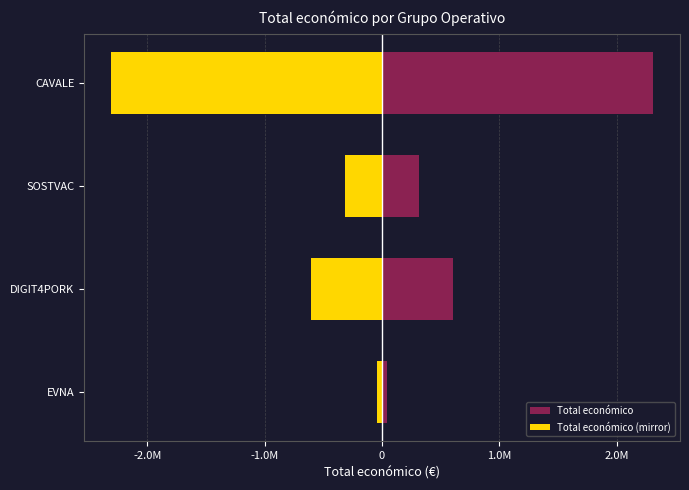

Which series changed the most between SOSTVAC and CAVALE?

Total económico